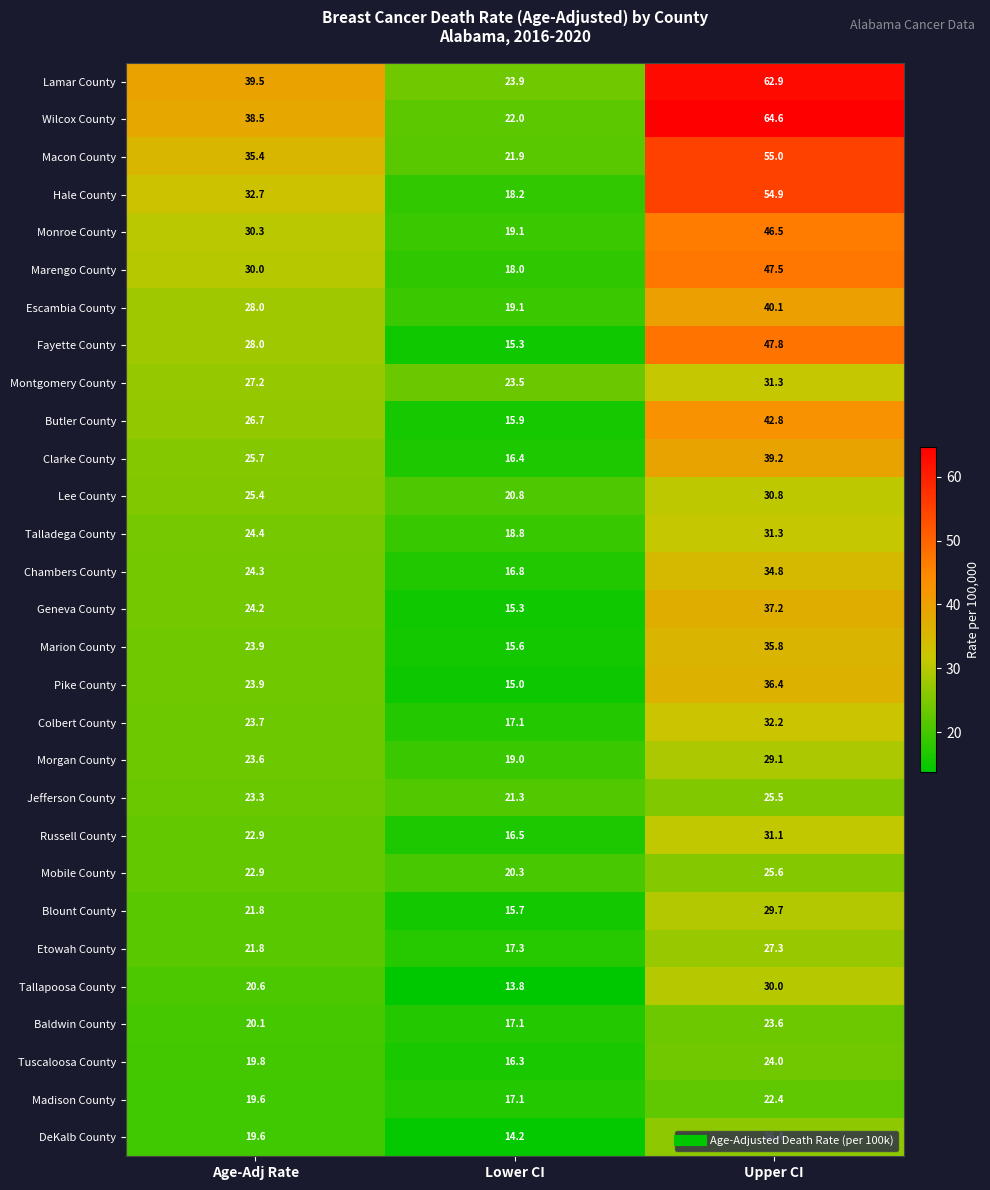

Which series has the largest range (max minus min)?

Wilcox County